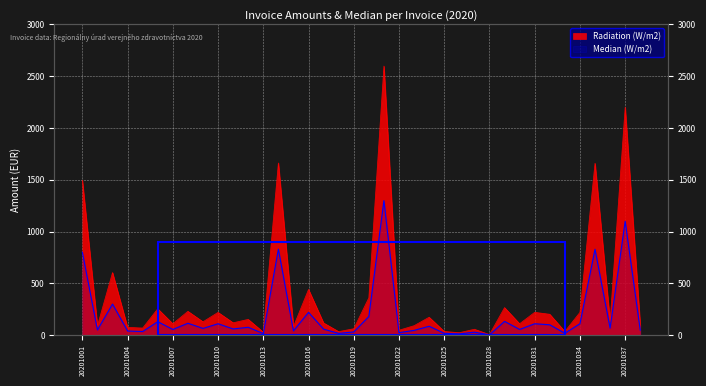

What is the difference between the Median (W/m2) values at 20201004 and 20201002?

10.0